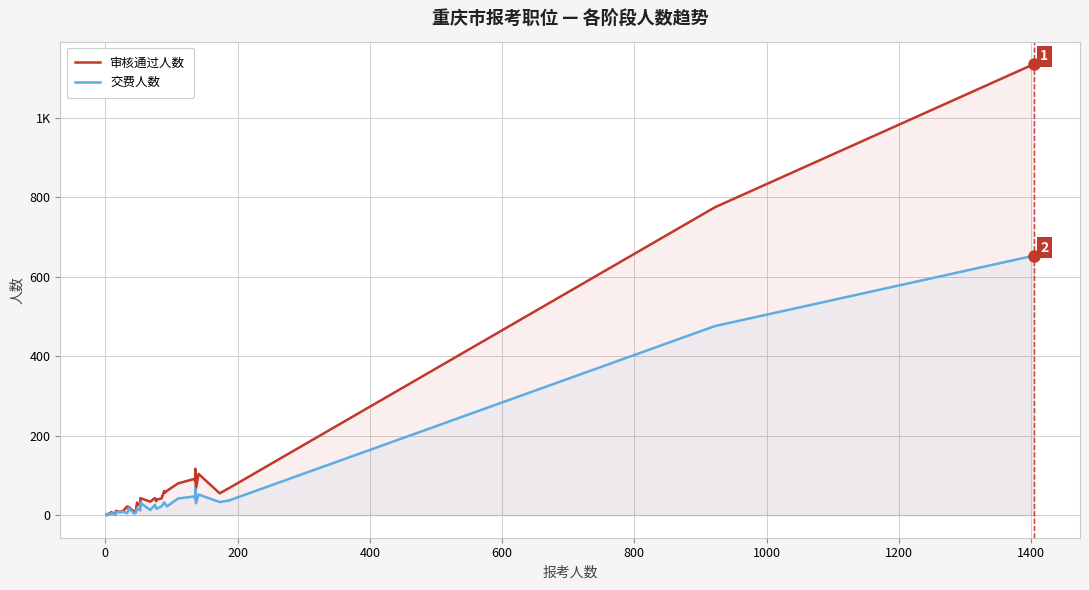

True or false: 交费人数 and 审核通过人数 cross at least once.

False